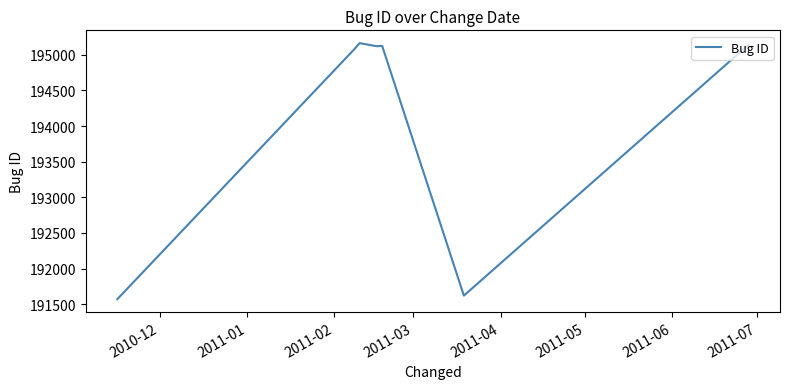

True or false: there are more than 0 points higher than both neighbors.

True